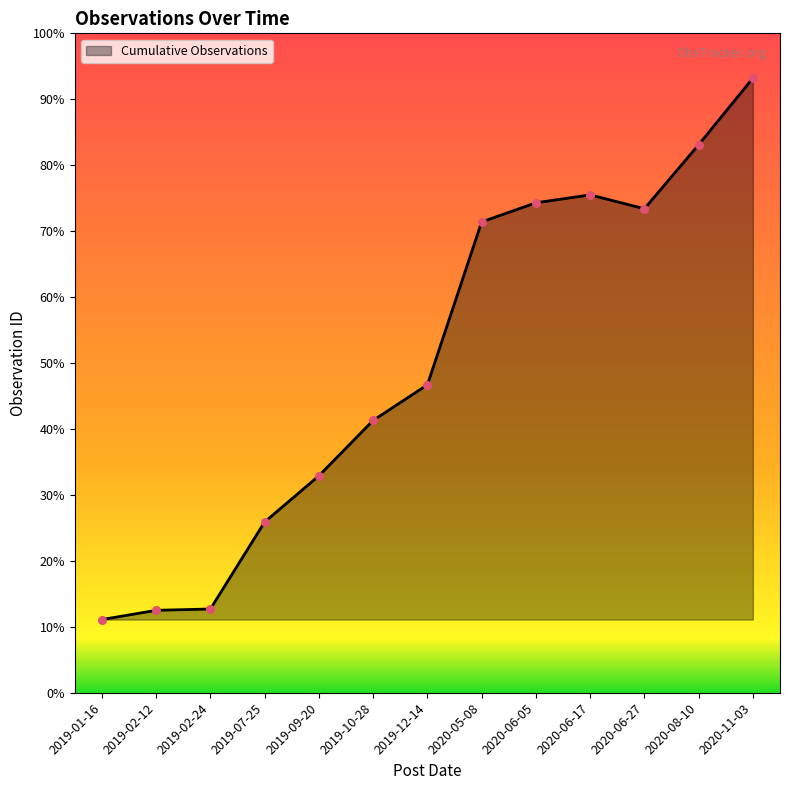

Which has a higher value, 2020-05-08 or 2019-02-12?

2020-05-08